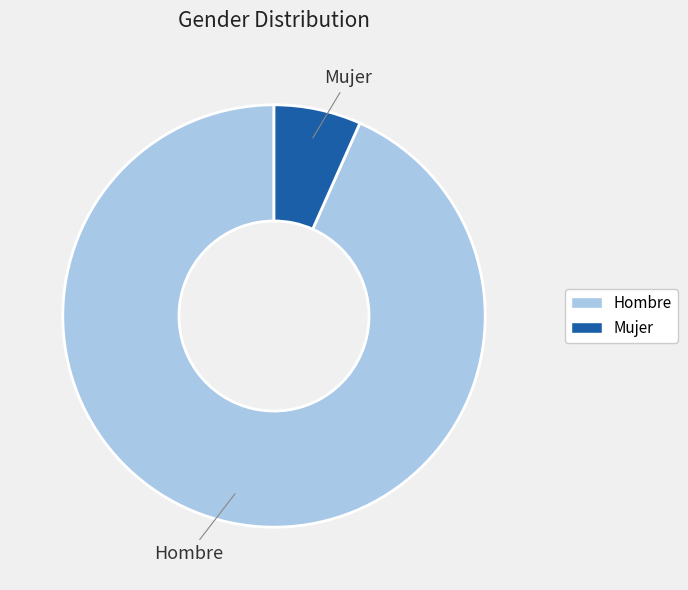

Rank the categories by value from lowest to highest.

Mujer, Hombre